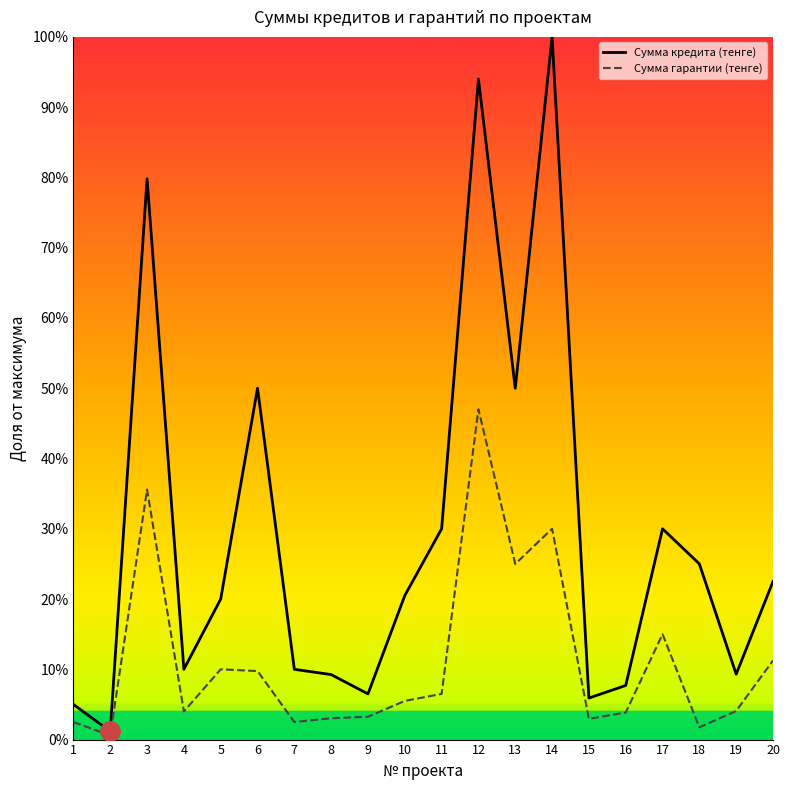

What is the average value of the Сумма гарантии (тенге) series?

11.2